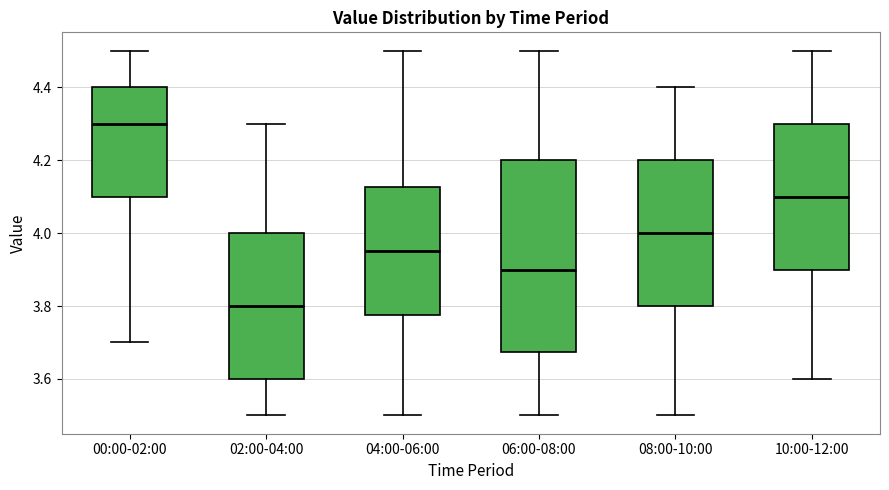

Which box's median line is the highest?

00:00-02:00